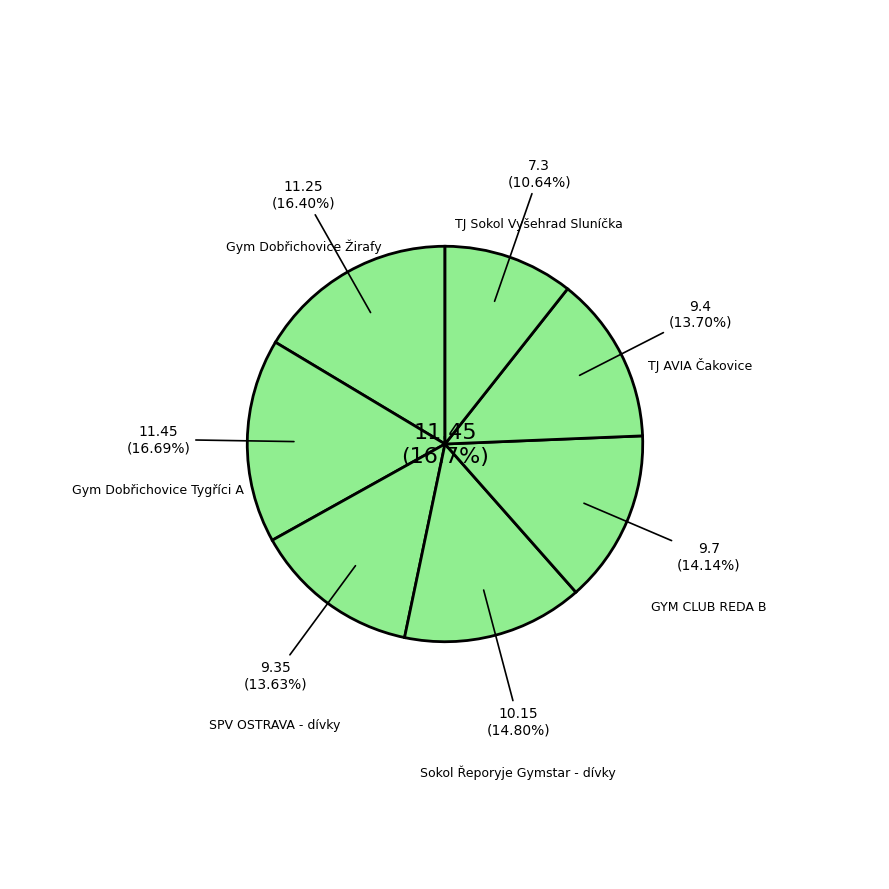

To the nearest percent, what percentage of the pie is GYM CLUB REDA B?

14%